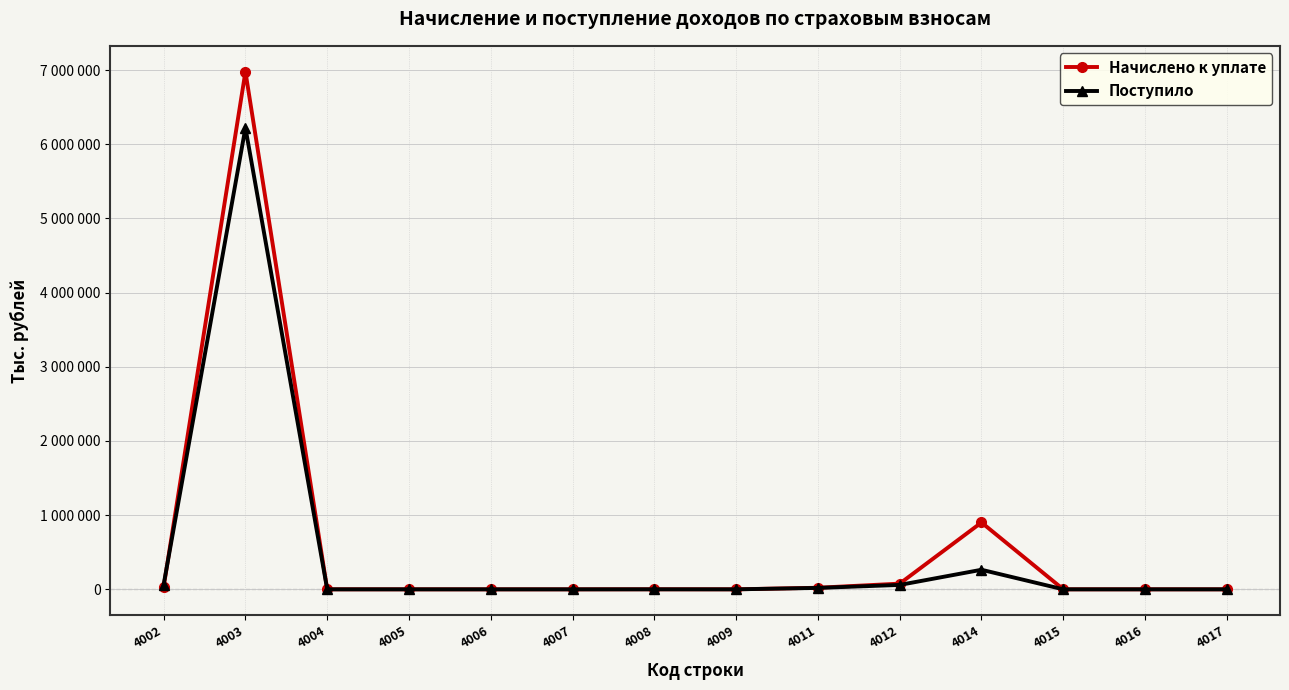

Which series has the largest total across all categories?

Начислено к уплате